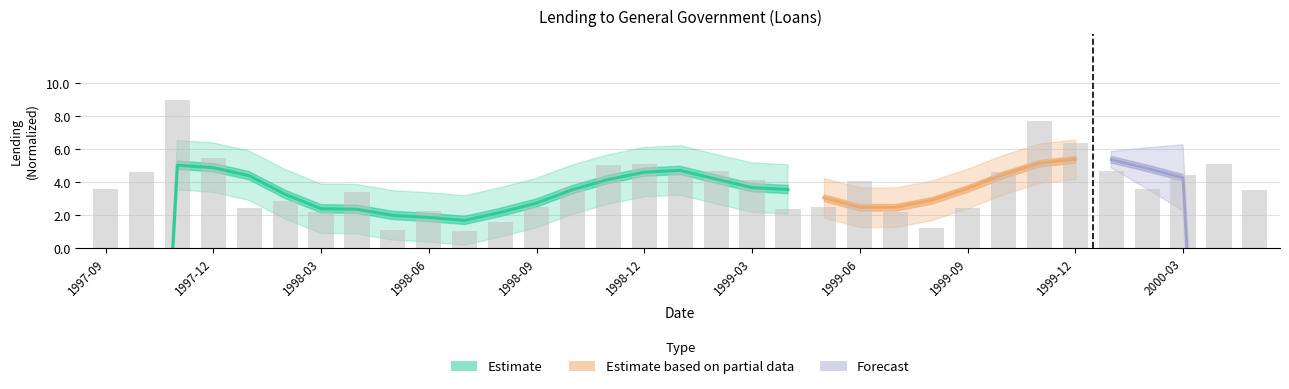

Approximately how many times larger is the value at 2000-02 compared to 1997-10?

0.8